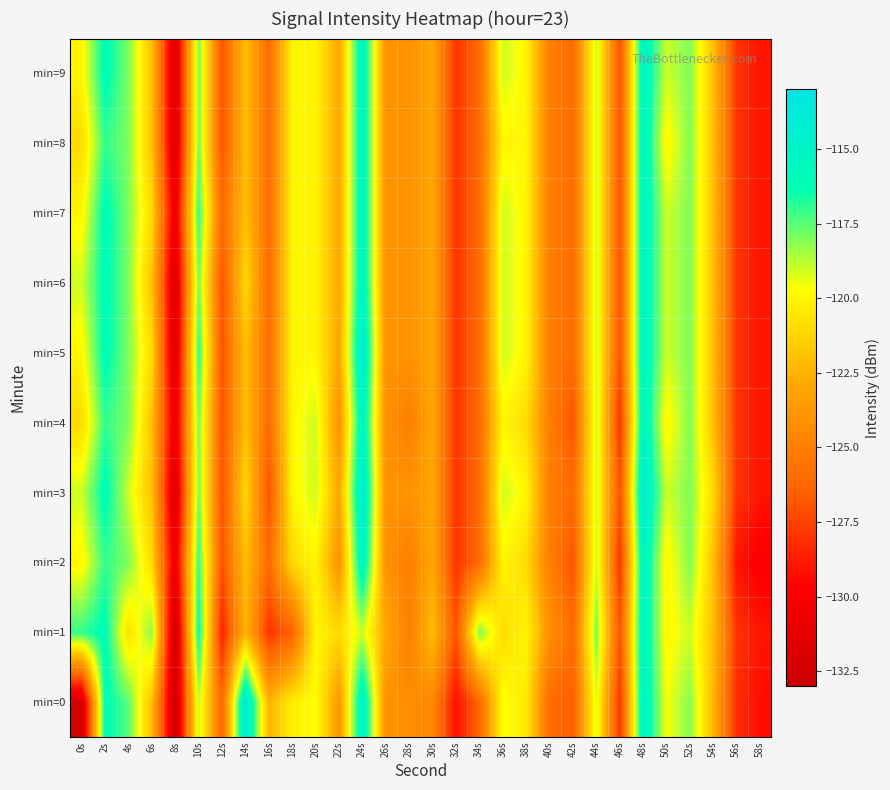

At how many categories does at least one series exceed -116?

3